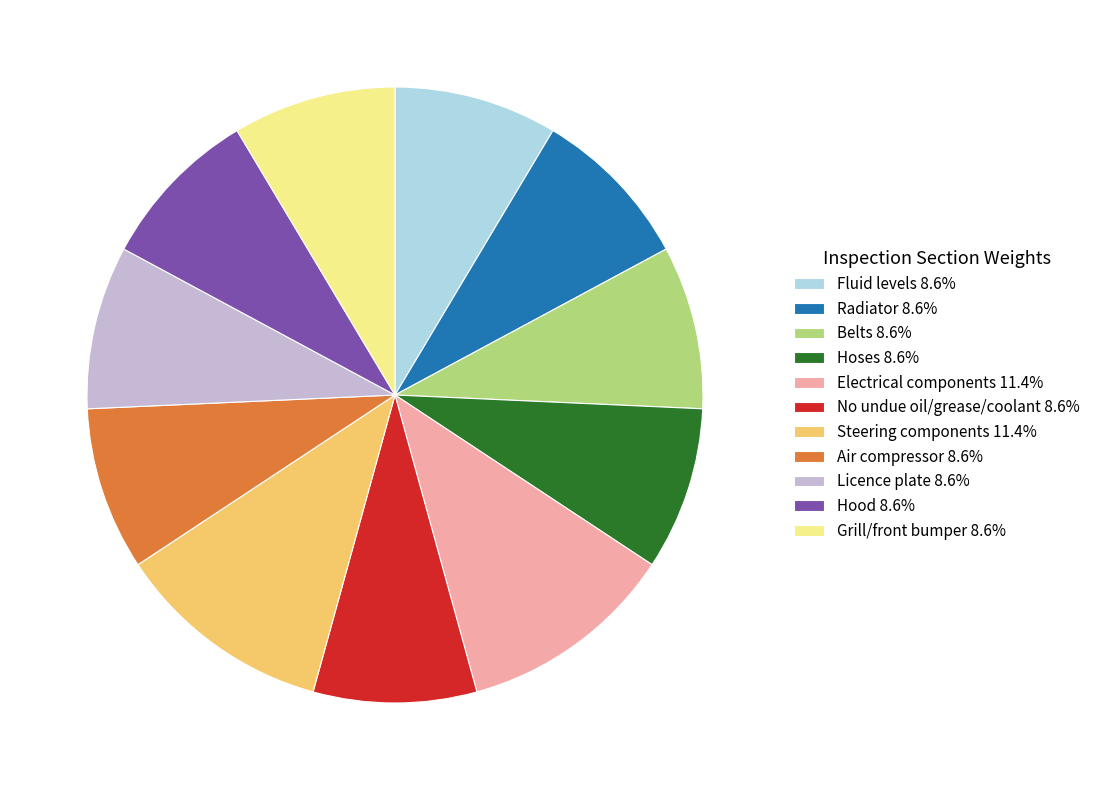

Does Electrical components 11.4% account for over 50% of the chart?

No